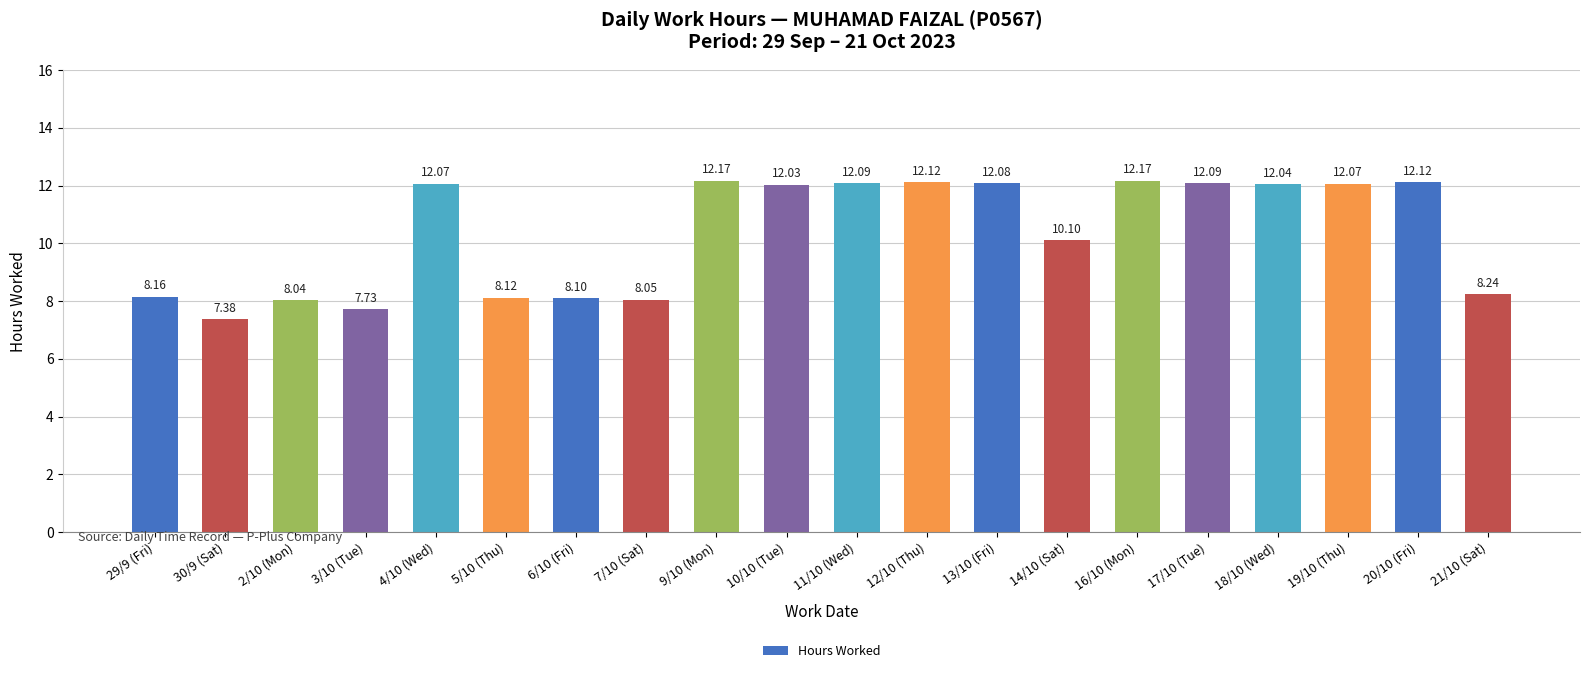

How many series are shown in this chart?

1